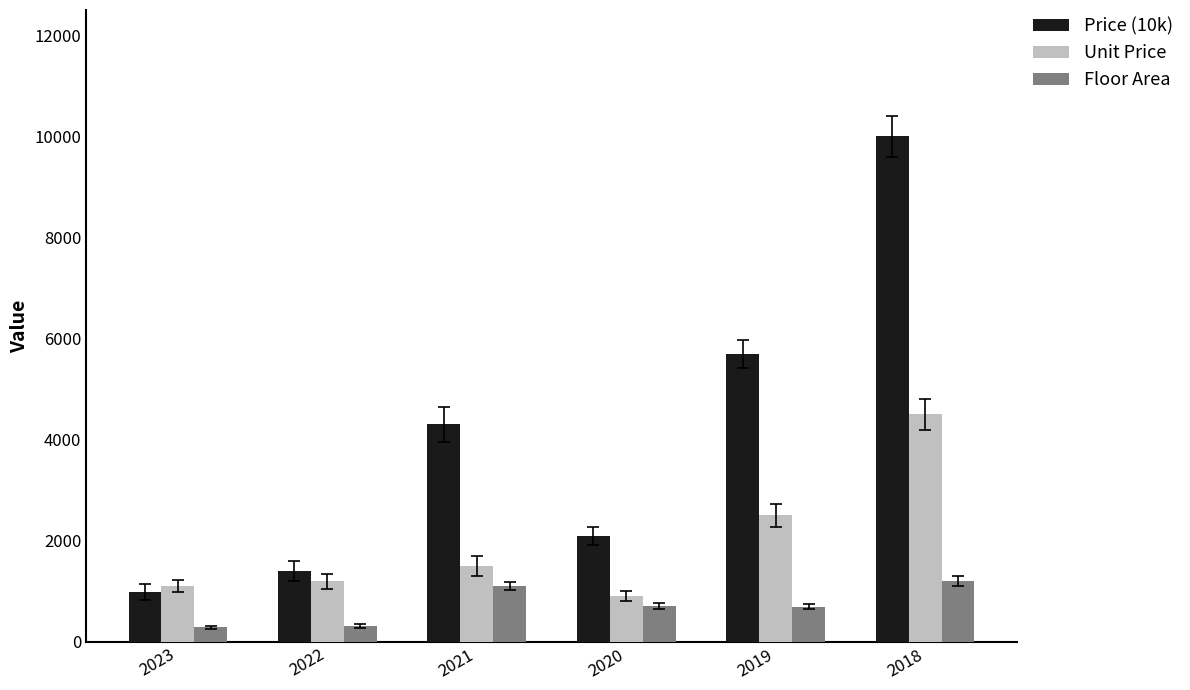

What is the value of the Floor Area bar at the 4th from the left?

700